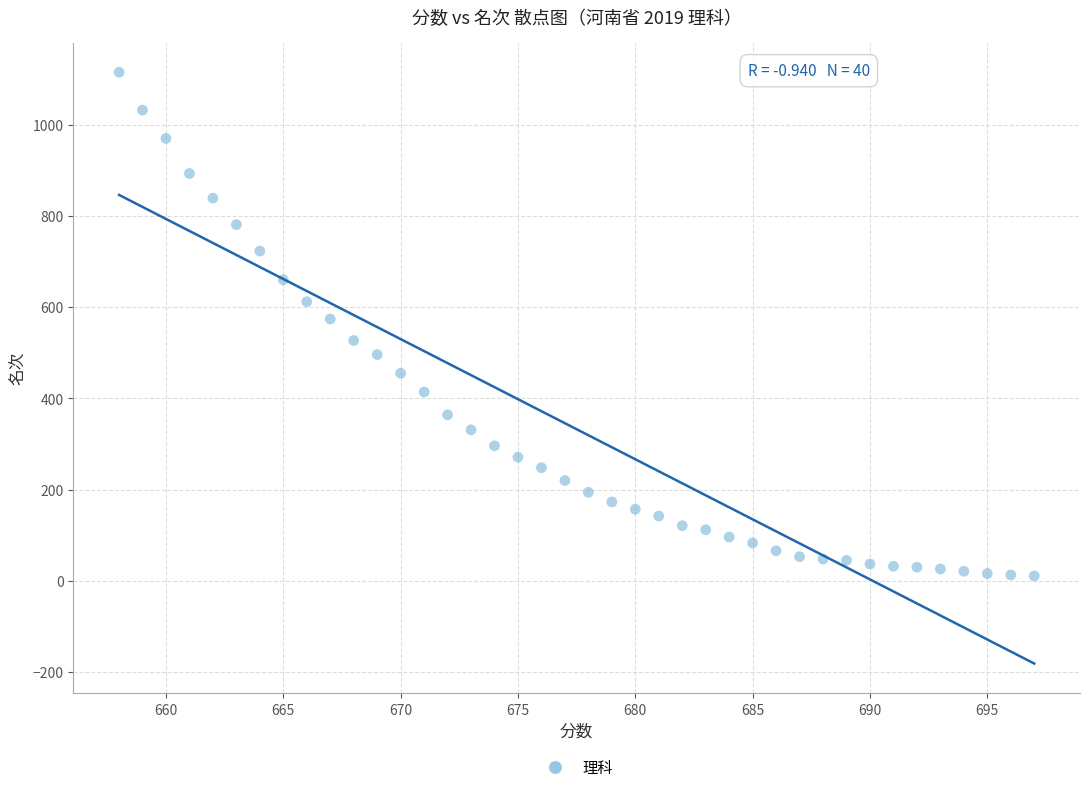

What is the range of X values (max minus min)?

39